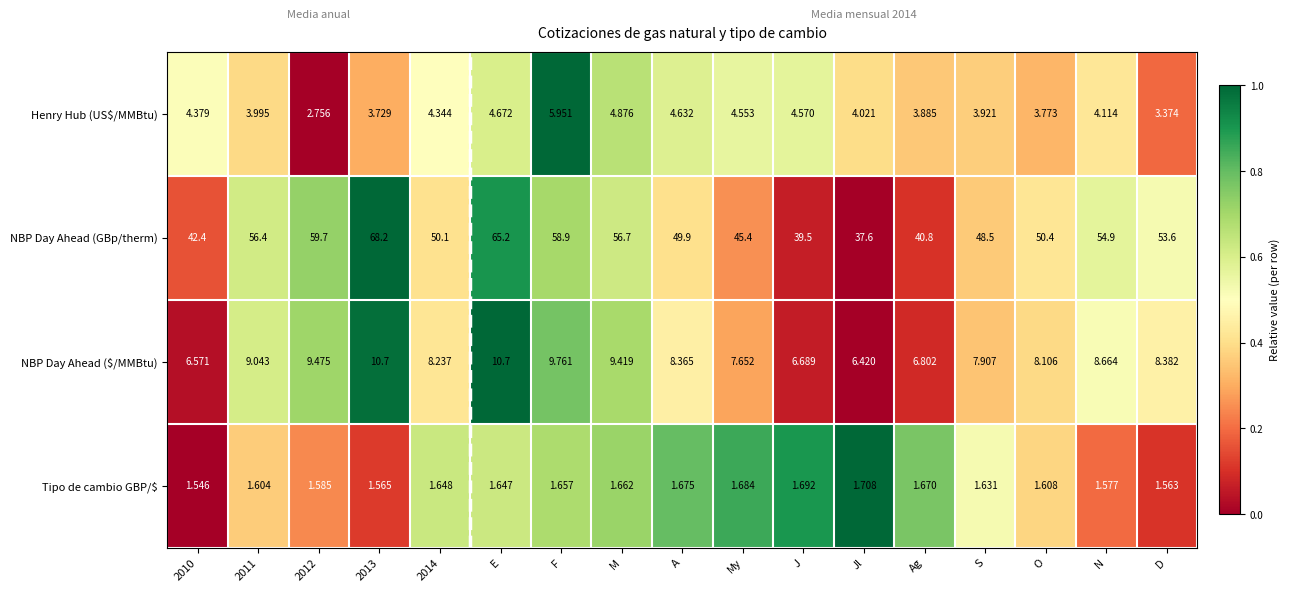

Rank the series by their maximum value, from highest to lowest.

NBP Day Ahead (GBp/therm), NBP Day Ahead ($/MMBtu), Henry Hub (US$/MMBtu), Tipo de cambio GBP/$